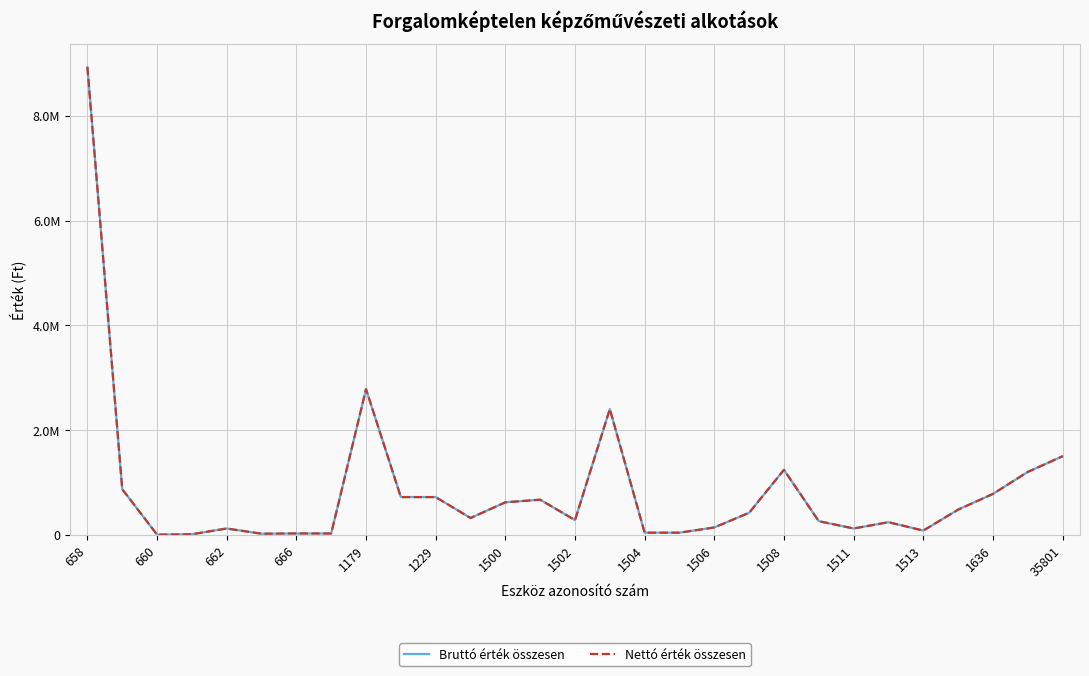

At which label does Nettó érték összesen reach its peak?

658